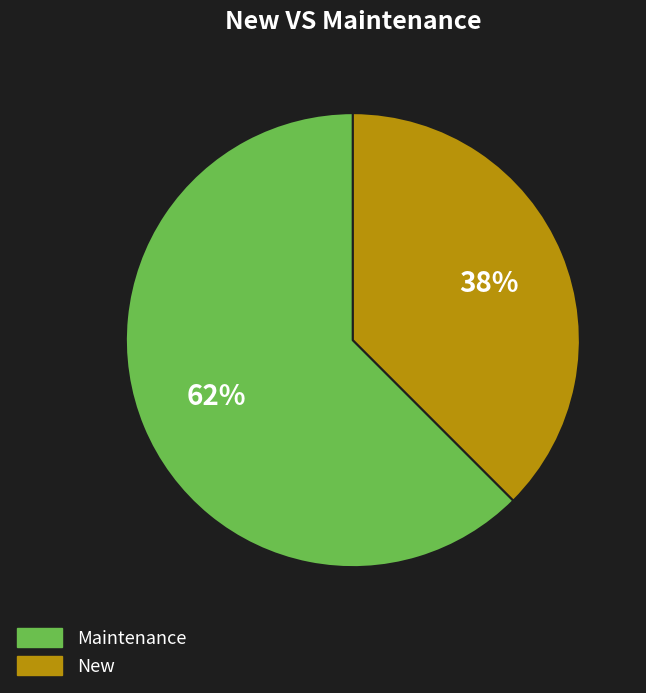

Does any single category account for the majority?

Yes